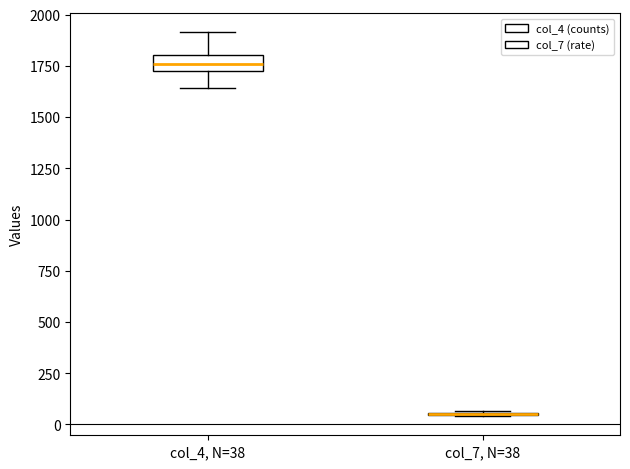

Reading left to right, read every box against the y-axis: the position of its median line, the range the box covers, and the ends of its whiskers. The values are not printed on the chart, so give them approximately, as read against the axis.

col_4, N=38: median 1750 (inside the box), box 1750 to 1800, whiskers 1650 to 1900
col_7, N=38: box collapsed to a line at 50, whiskers 50 to 50